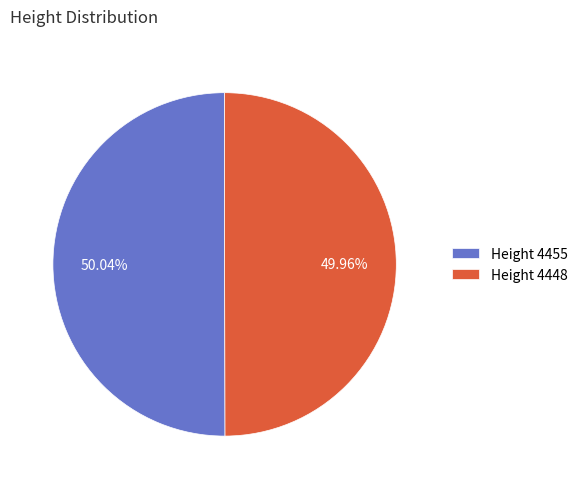

What is the ratio of the value at Height 4455 to the value at Height 4448?

1.0